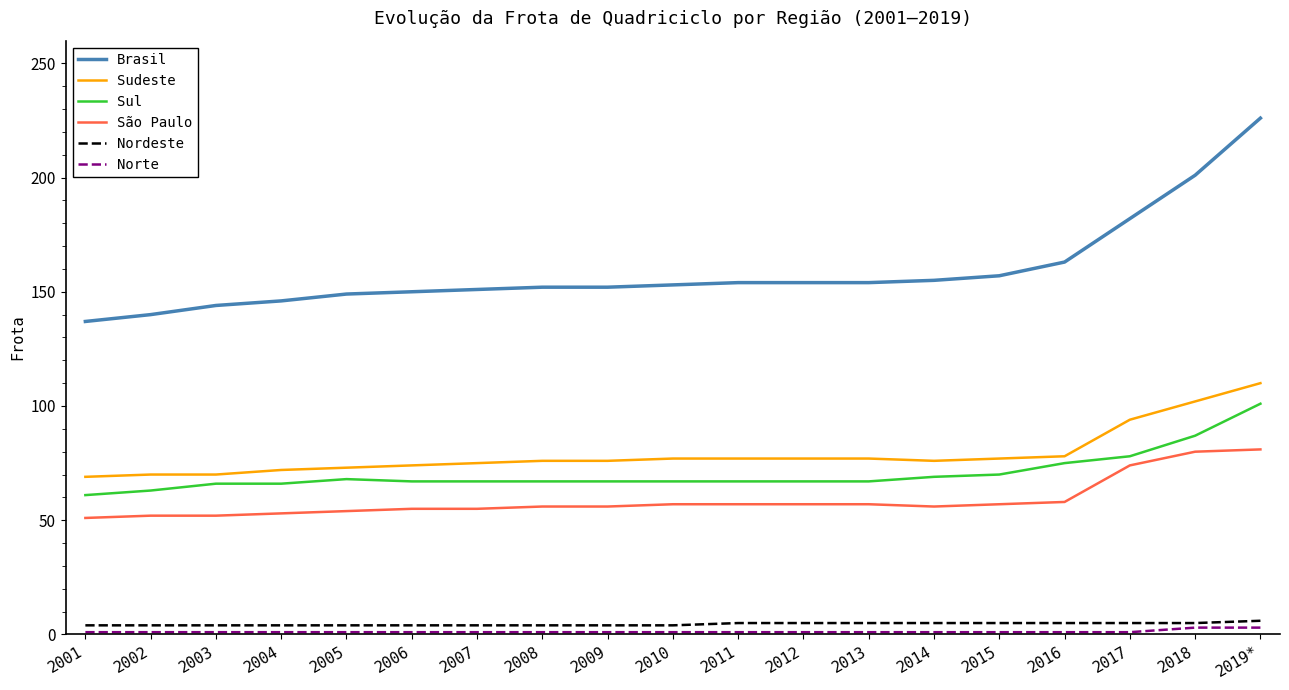

True or false: Norte and Sul intersect in this chart.

False